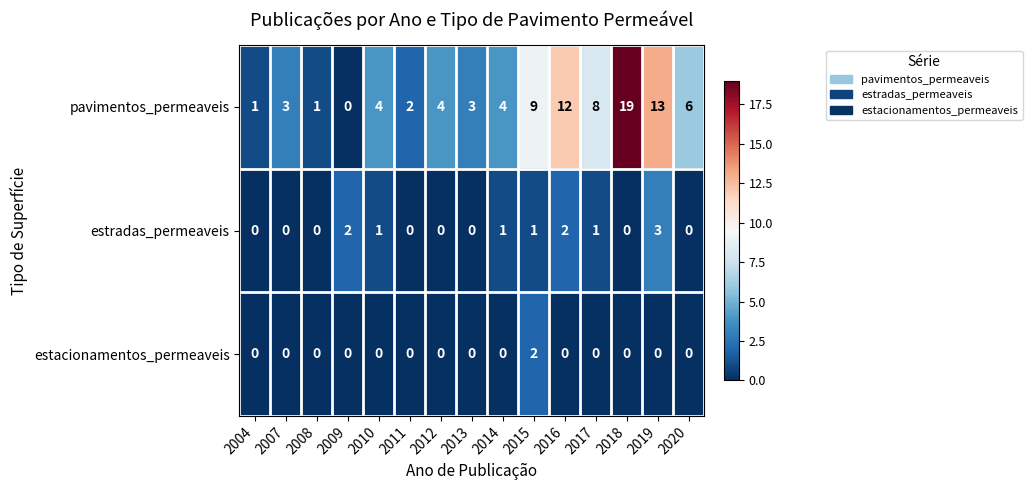

Which series has the largest total across all categories?

pavimentos_permeaveis